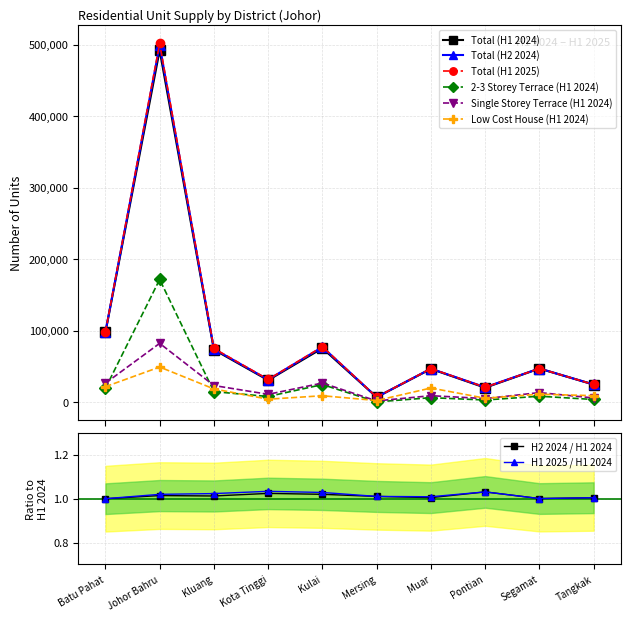

What is the smallest value displayed?

645